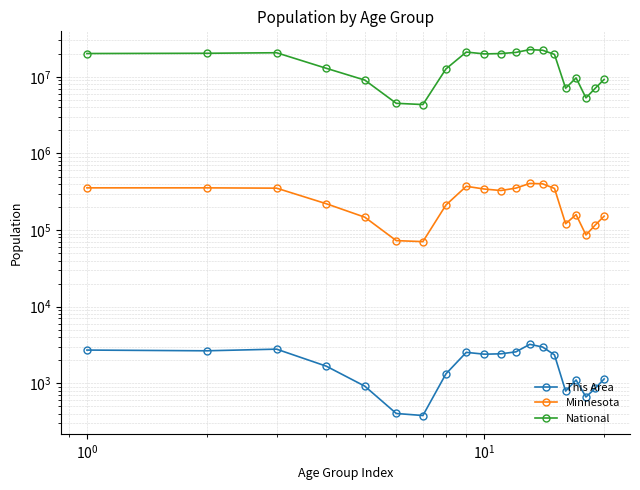

The value of This Area at 15 is 288. True or false?

False